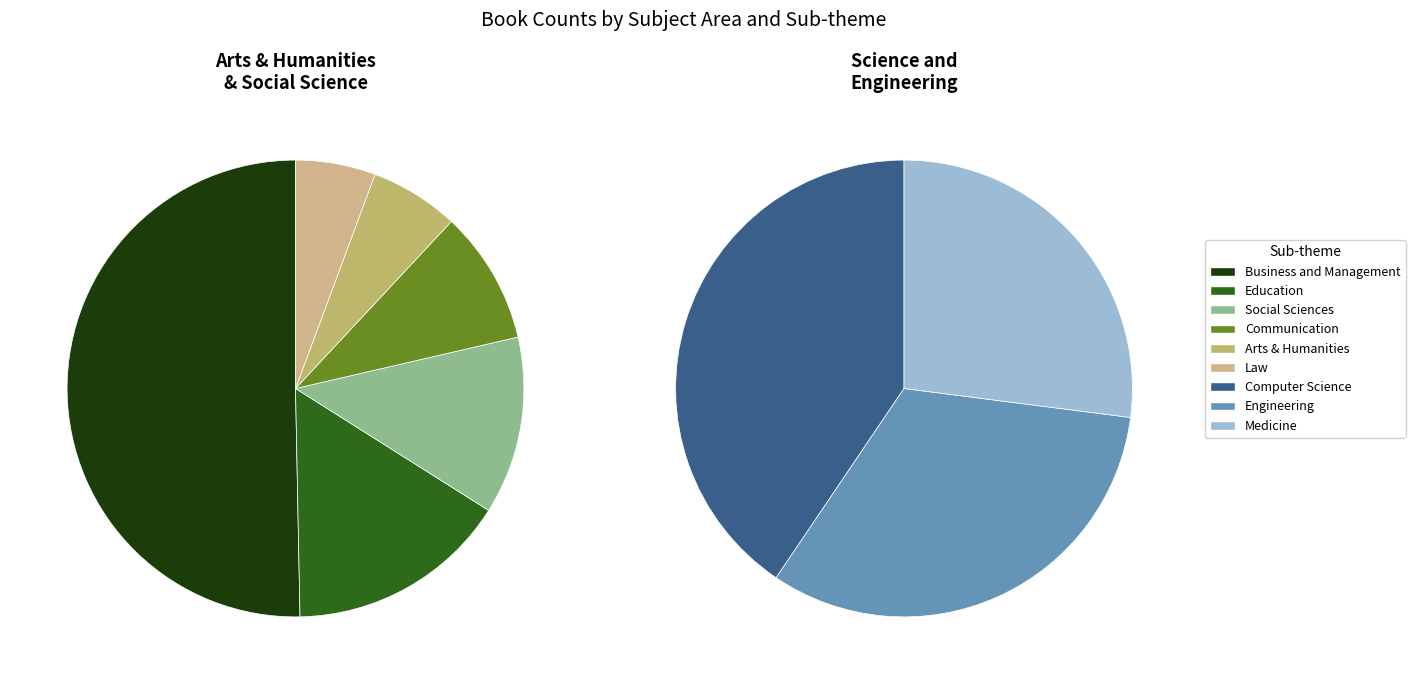

Combined, what portion of the pie is Arts & Humanities & Social Science and Science and Engineering?

100.0%